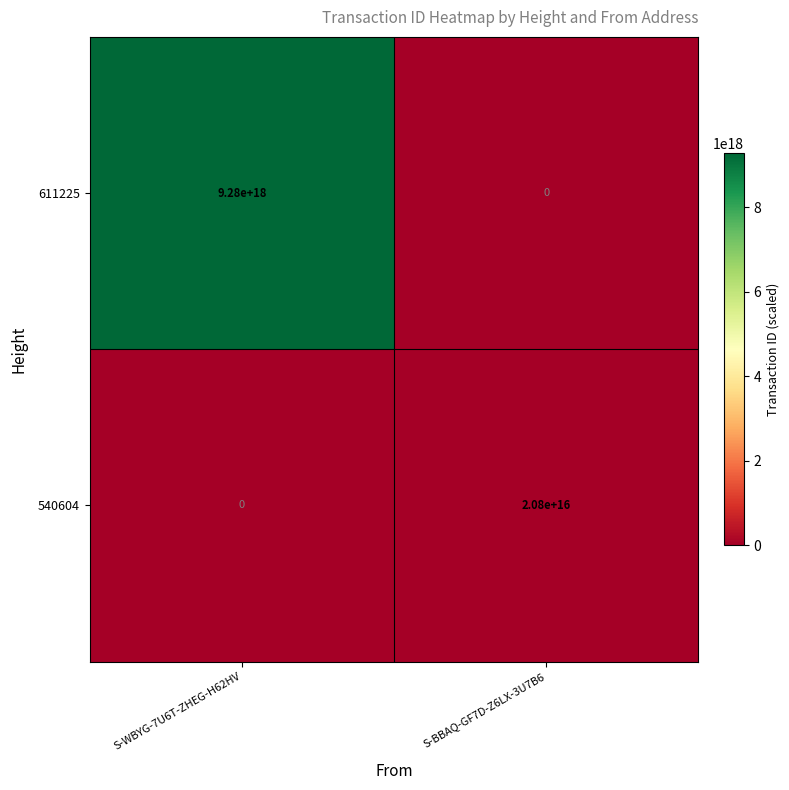

Rank the categories by 540604 value from lowest to highest.

S-WBYG-7U6T-ZHEG-H62HV, S-BBAQ-GF7D-Z6LX-3U7B6